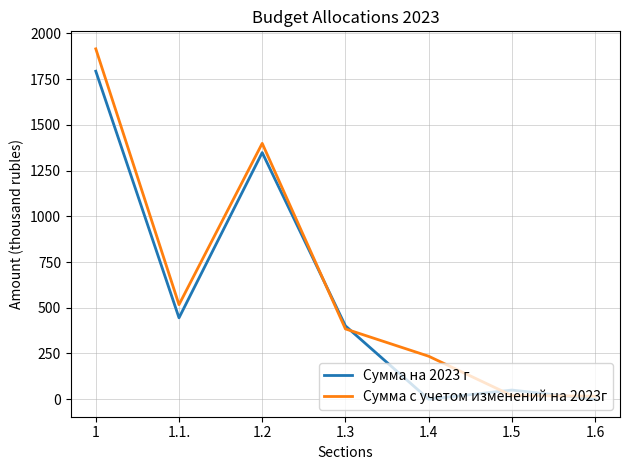

True or false: Сумма с учетом изменений на 2023г has a value of 516.9 at 1.1..

True